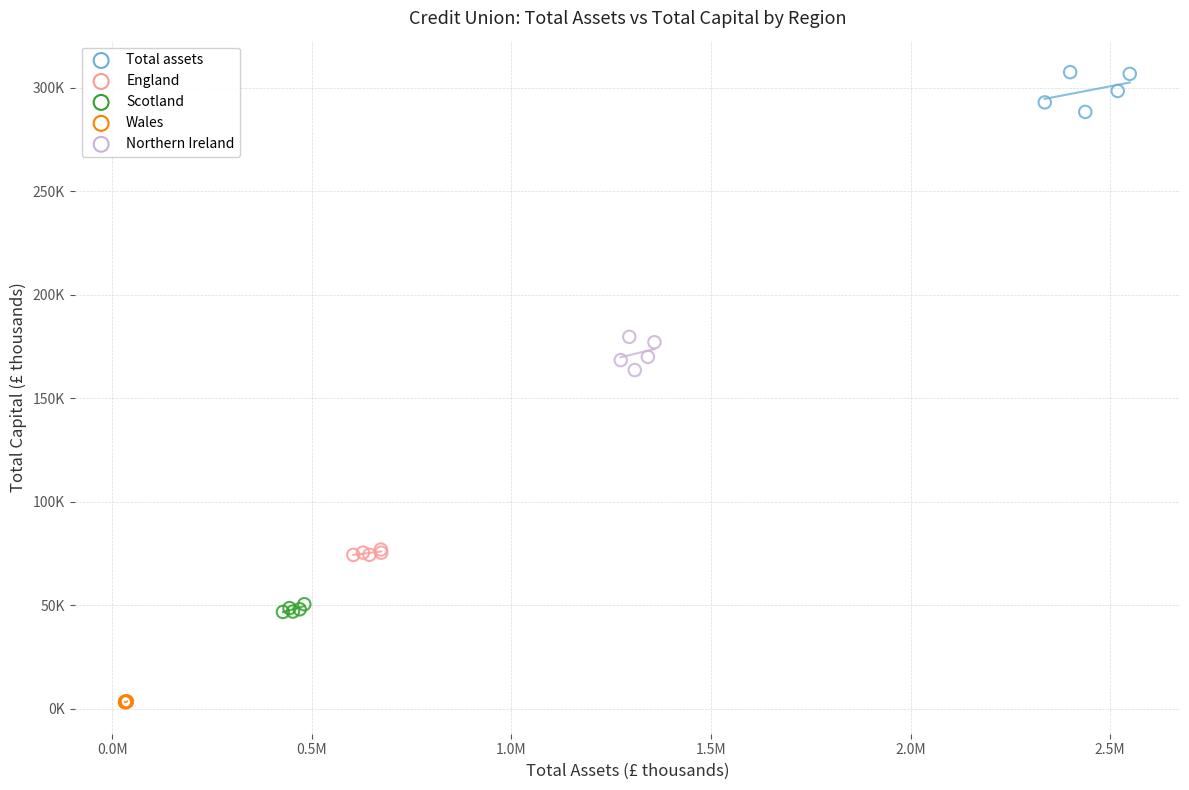

Which series reaches the maximum Y coordinate?

Total assets